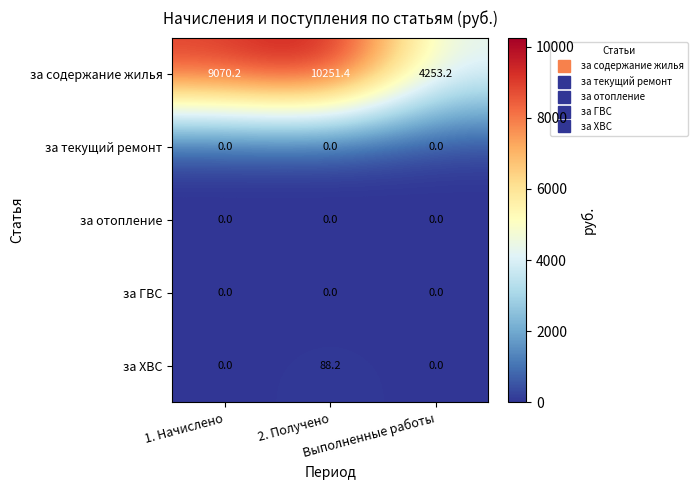

Which series has the largest range (max minus min)?

за содержание жилья